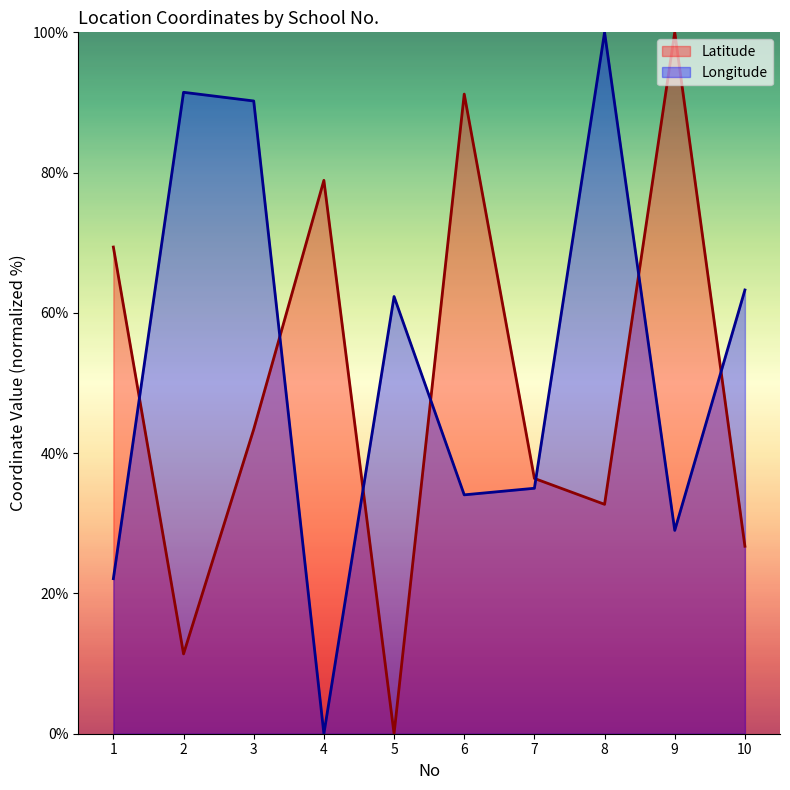

Where is Longitude nearest to the value 50?

5